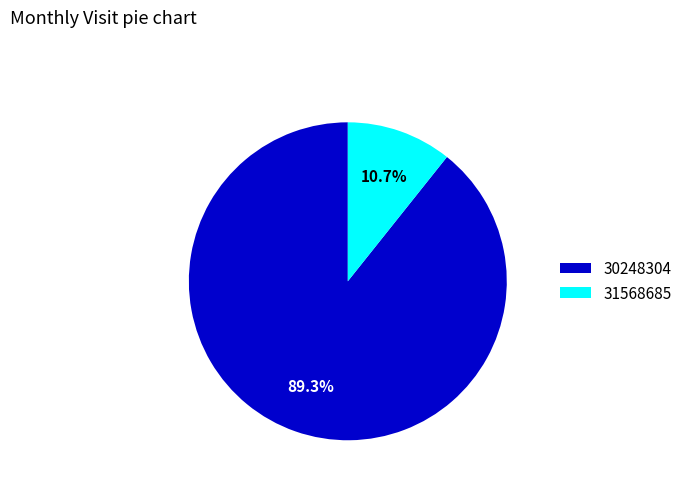

Is the sum of 30248304 and 31568685 greater than half?

Yes